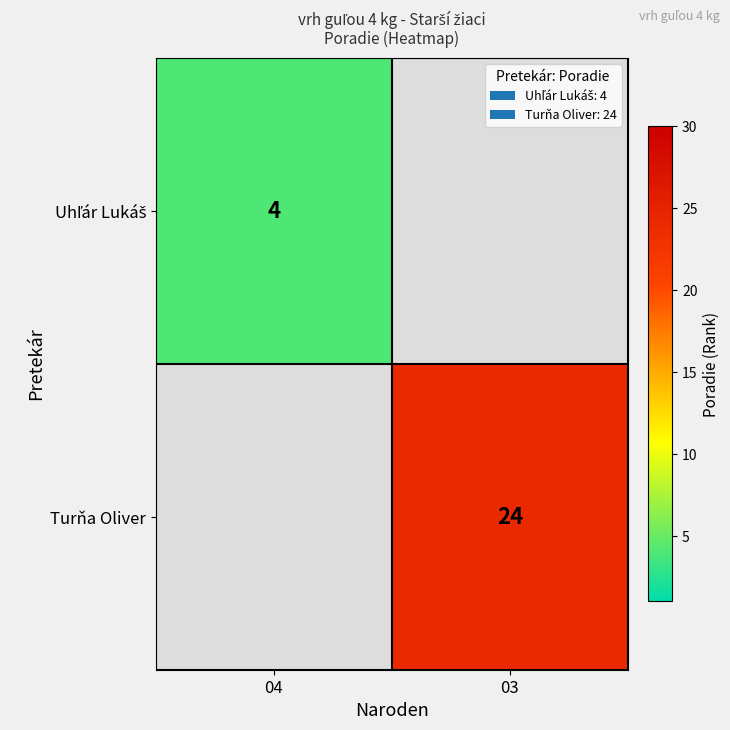

What is the minimum value shown in the chart?

4.0